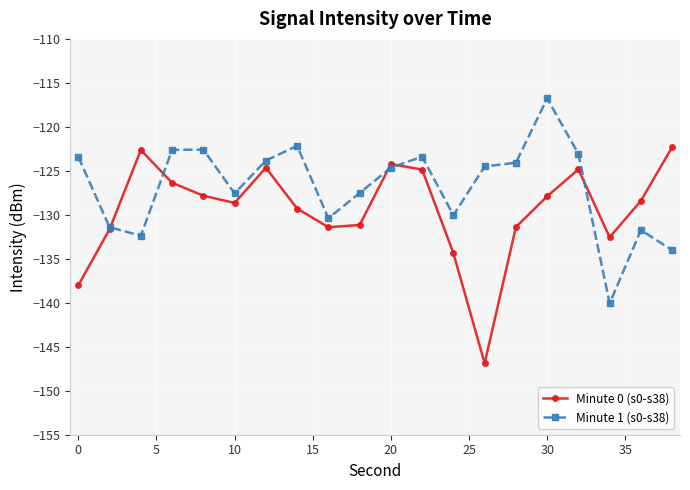

What is the value of the Minute 0 (s0-s38) point at the 7th from the left?

-124.6